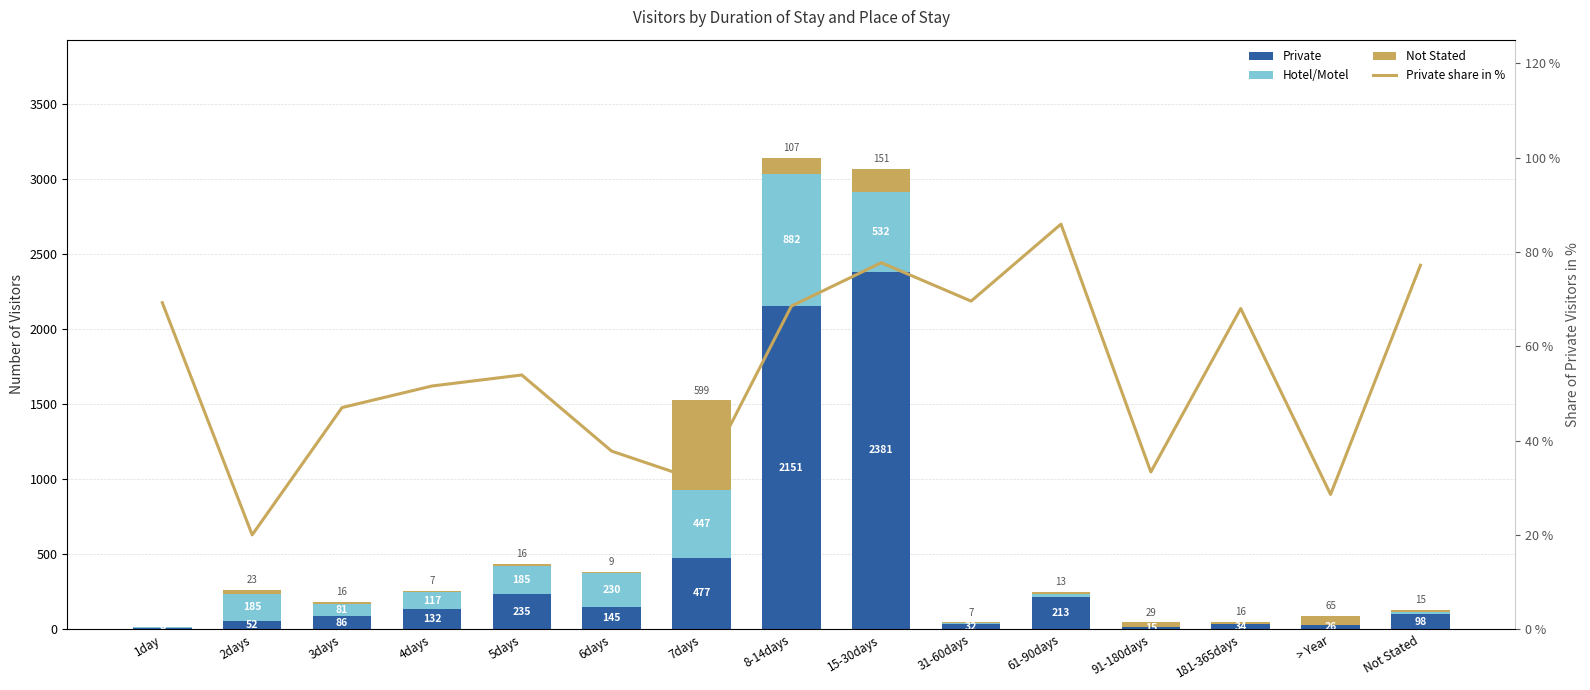

Which series changed the most between 5days and 31-60days?

Private